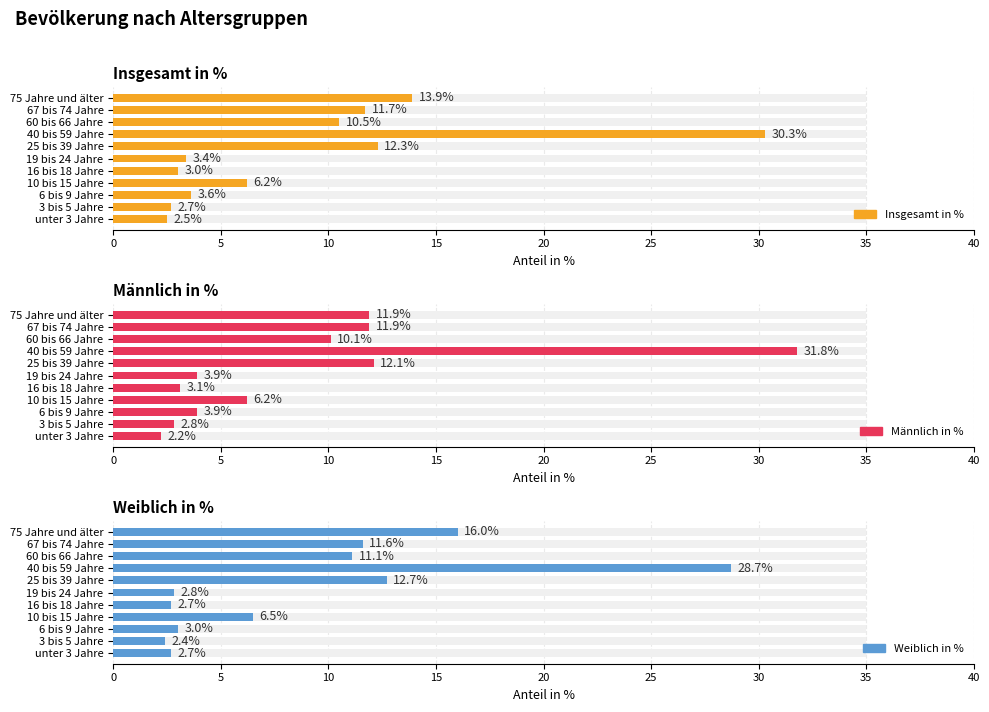

What are all the series names shown in the legend?

Insgesamt in %, Männlich in %, Weiblich in %